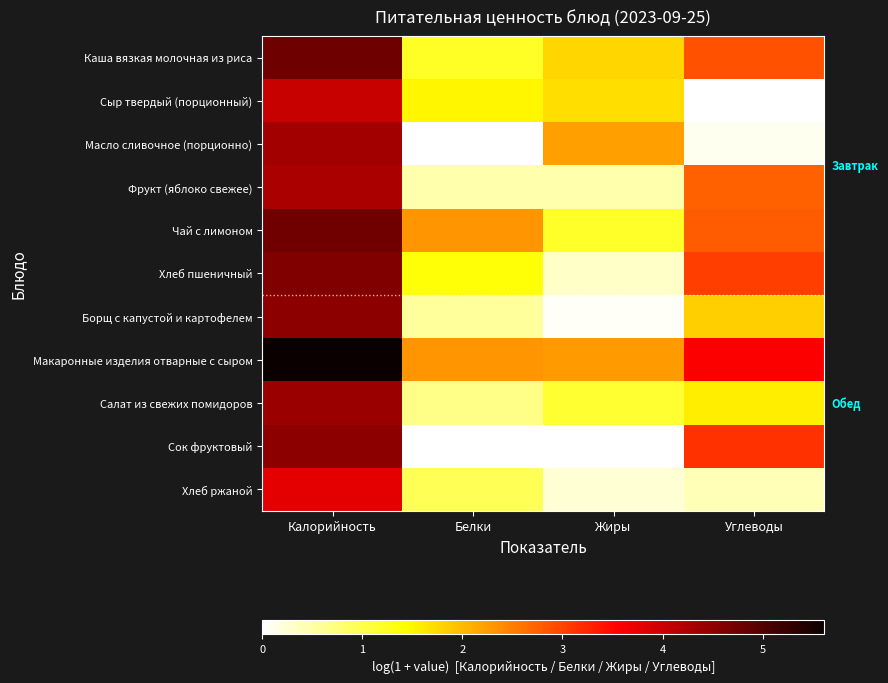

At which category is the sum across all series the highest?

Калорийность